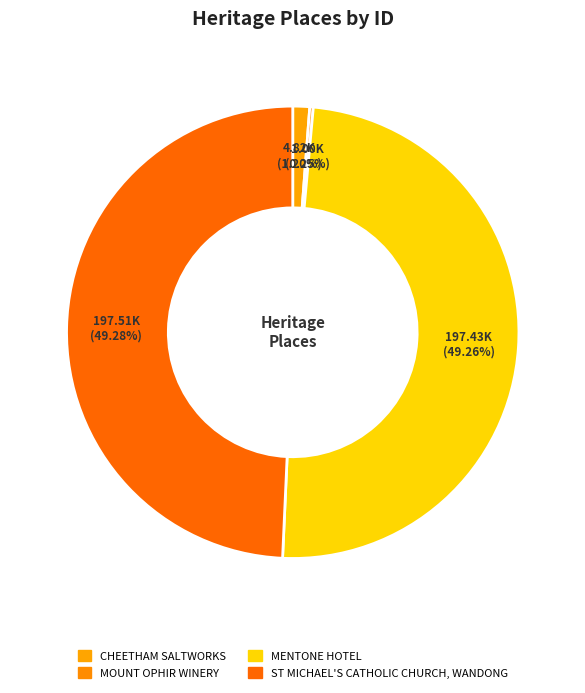

Is the sum of ST MICHAEL'S CATHOLIC CHURCH, WANDONG and MENTONE HOTEL greater than half?

Yes